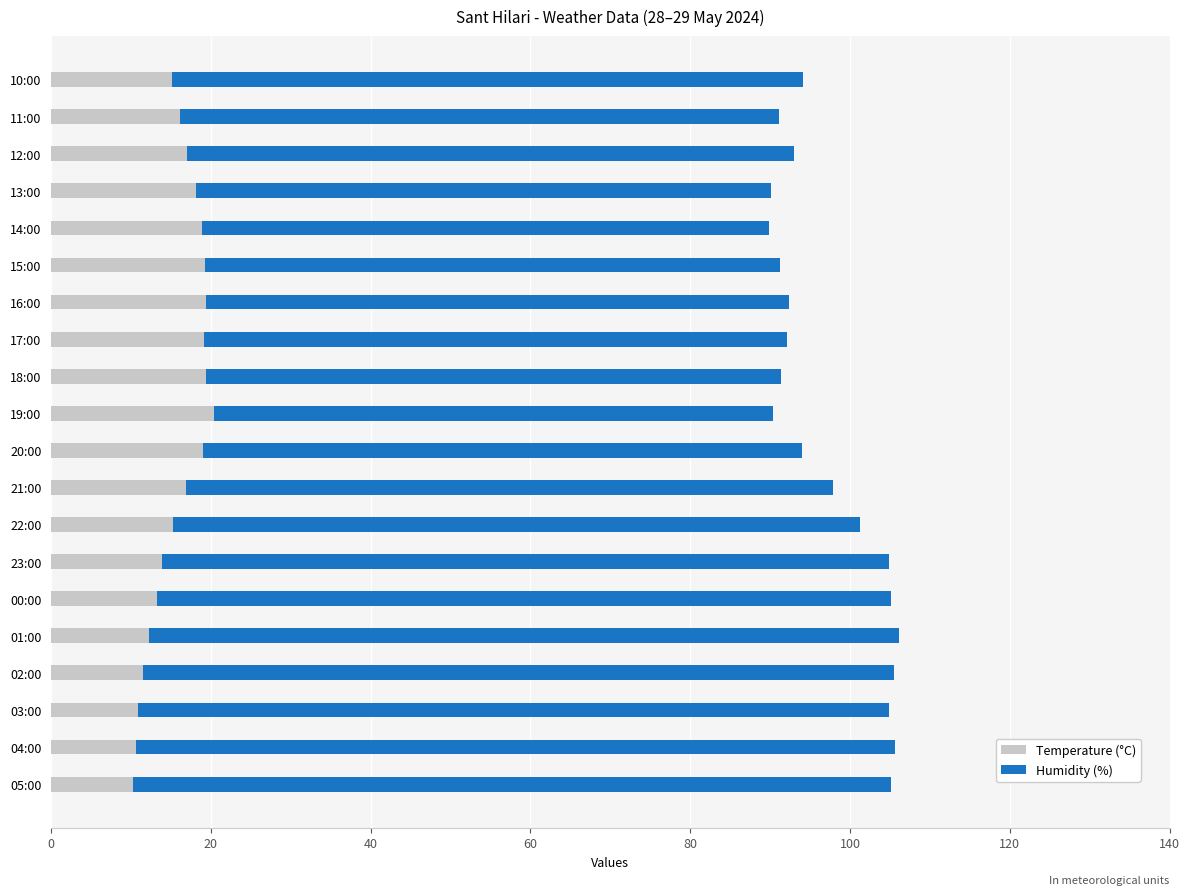

The value of Temperature (°C) at 12:00 is 17.0. True or false?

True